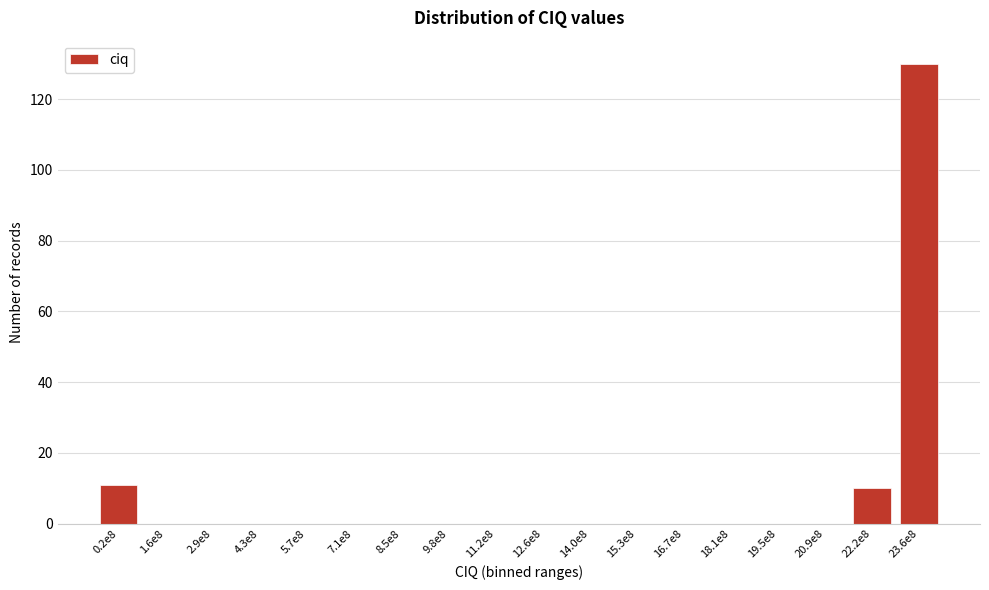

Reading left to right, what are all the values shown in this chart?

0.2e8=11	1.6e8=0	2.9e8=0	4.3e8=0	5.7e8=0	7.1e8=0	8.5e8=0	9.8e8=0	11.2e8=0	12.6e8=0	14.0e8=0	15.3e8=0	16.7e8=0	18.1e8=0	19.5e8=0	20.9e8=0	22.2e8=10	23.6e8=130